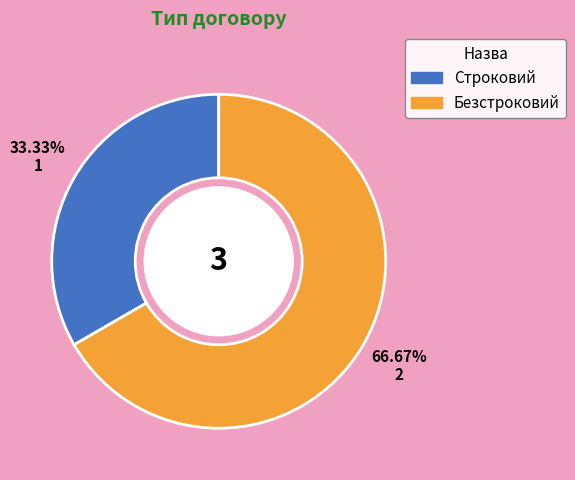

Which slice is the smallest?

Строковий